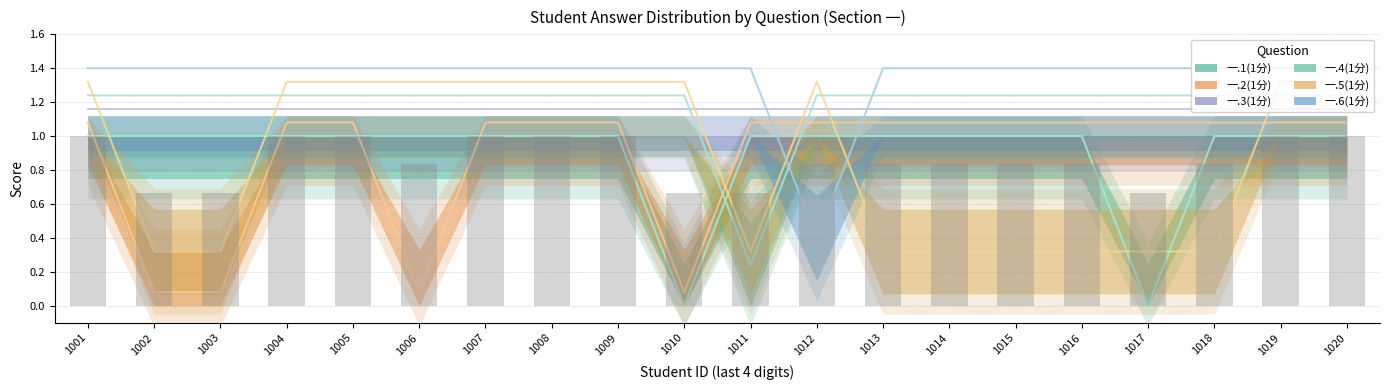

Rank the categories by 一.6(1分) value from highest to lowest.

1001, 1002, 1003, 1004, 1005, 1006, 1007, 1008, 1009, 1010, 1011, 1013, 1014, 1015, 1016, 1017, 1018, 1019, 1020, 1012